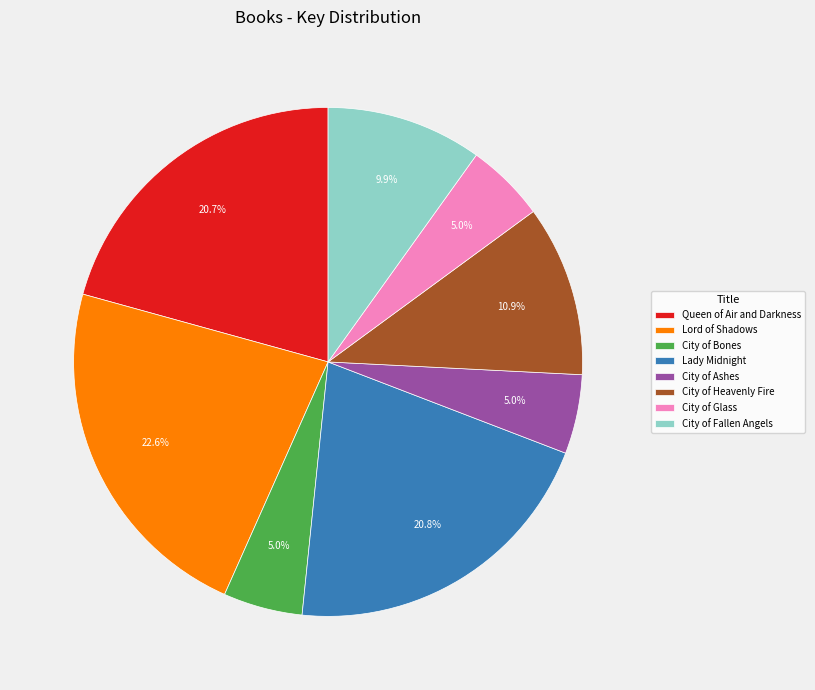

How many slices are in this pie chart?

8